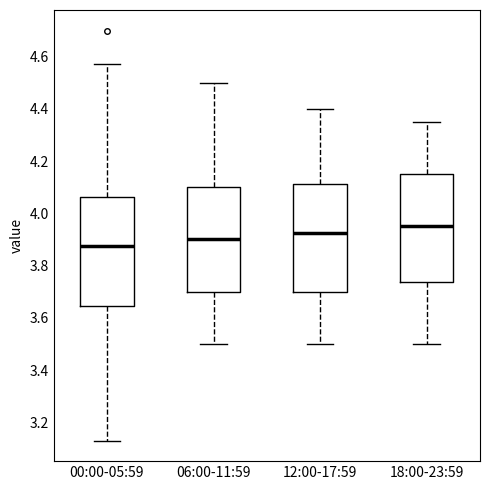

Which box's median line is the lowest?

00:00-05:59